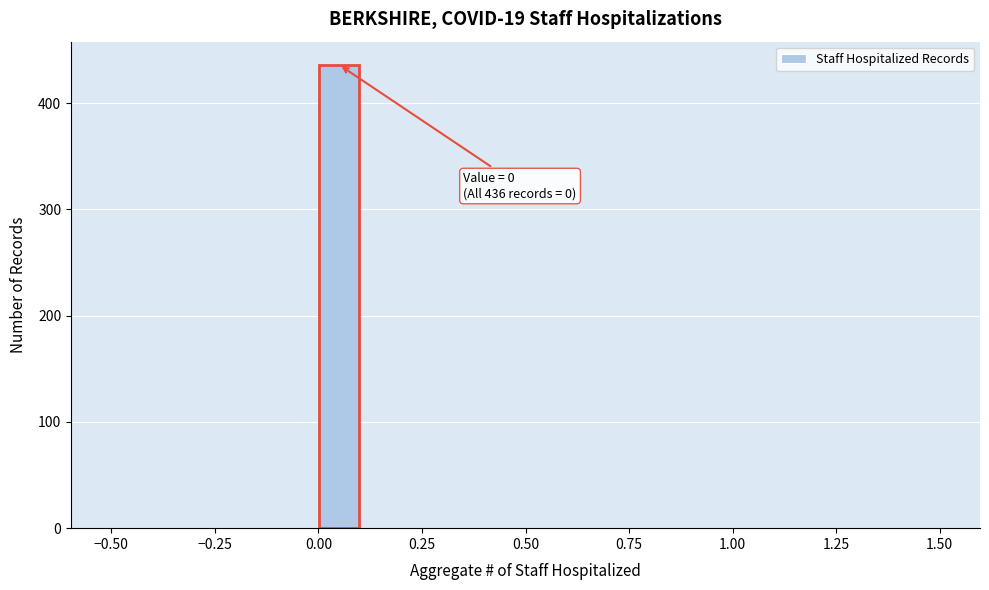

Read against the x-axis, roughly where is the centre of the tallest bar?

0.05